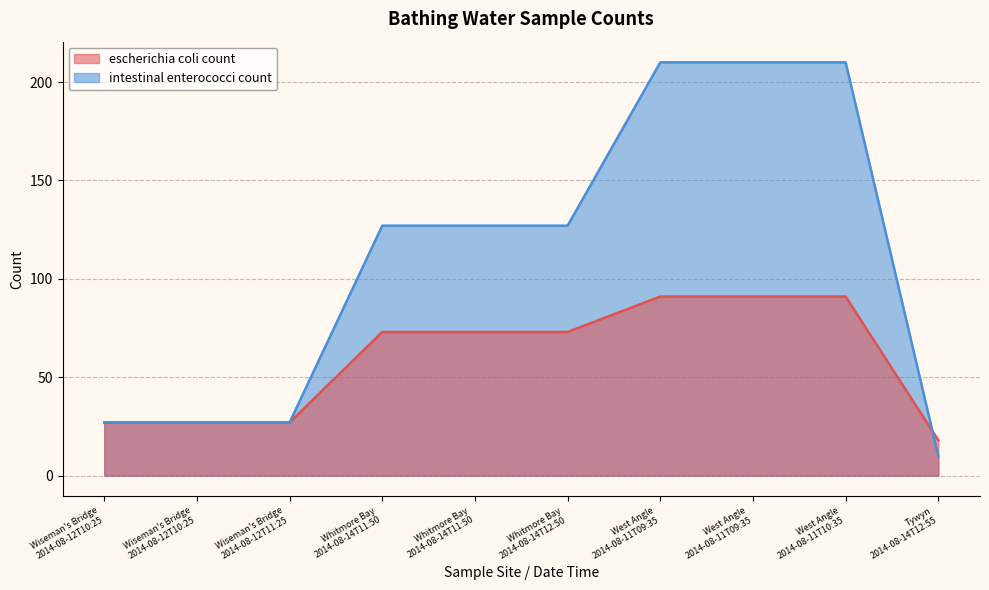

List the labels in order of intestinal enterococci count value, smallest first.

Tywyn
2014-08-14T12:55, Wiseman's Bridge
2014-08-12T10:25, Wiseman's Bridge
2014-08-12T10:25, Wiseman's Bridge
2014-08-12T11:25, Whitmore Bay
2014-08-14T11:50, Whitmore Bay
2014-08-14T11:50, Whitmore Bay
2014-08-14T12:50, West Angle
2014-08-11T09:35, West Angle
2014-08-11T09:35, West Angle
2014-08-11T10:35